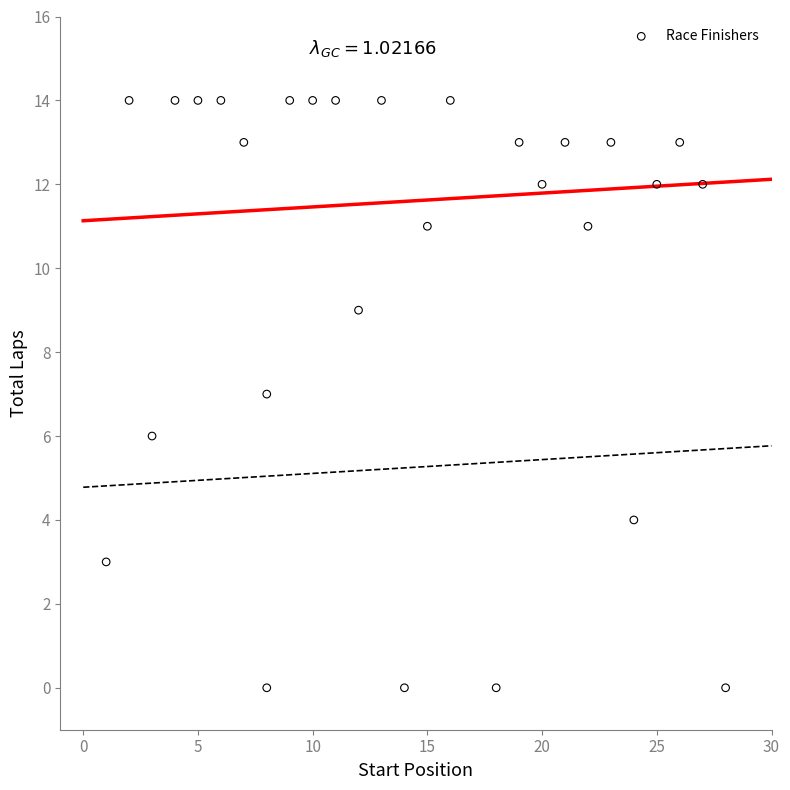

What is the range of Y values (max minus min)?

14